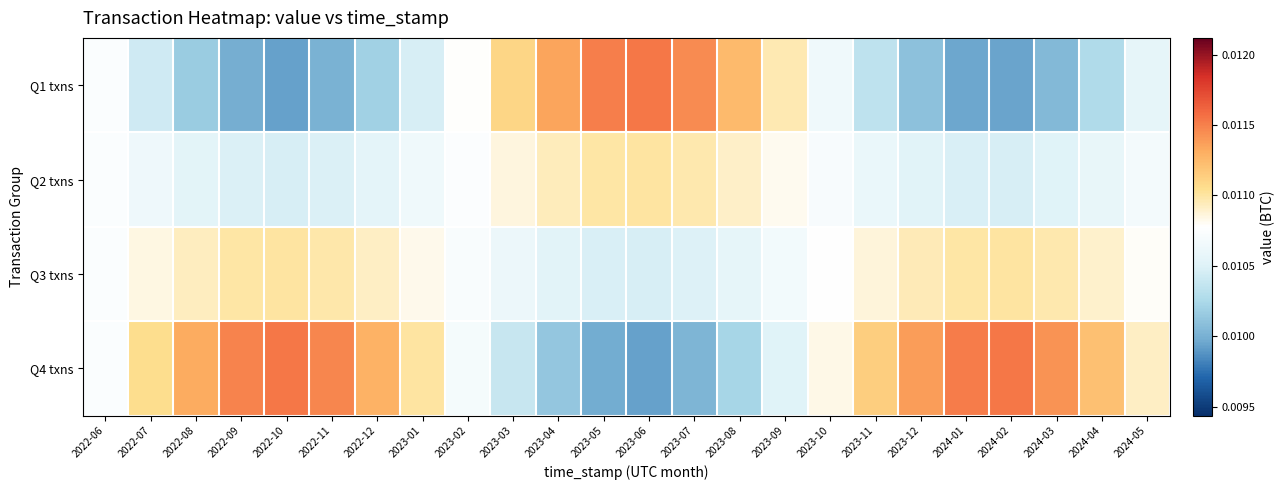

At how many categories does at least one series exceed 0?

24